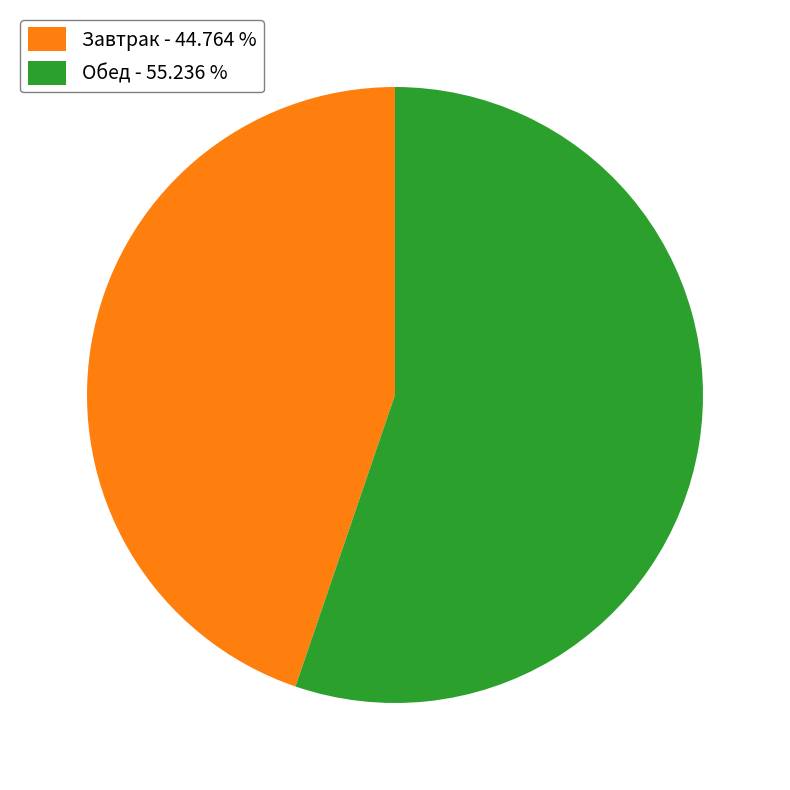

Is there a majority slice in this chart?

Yes